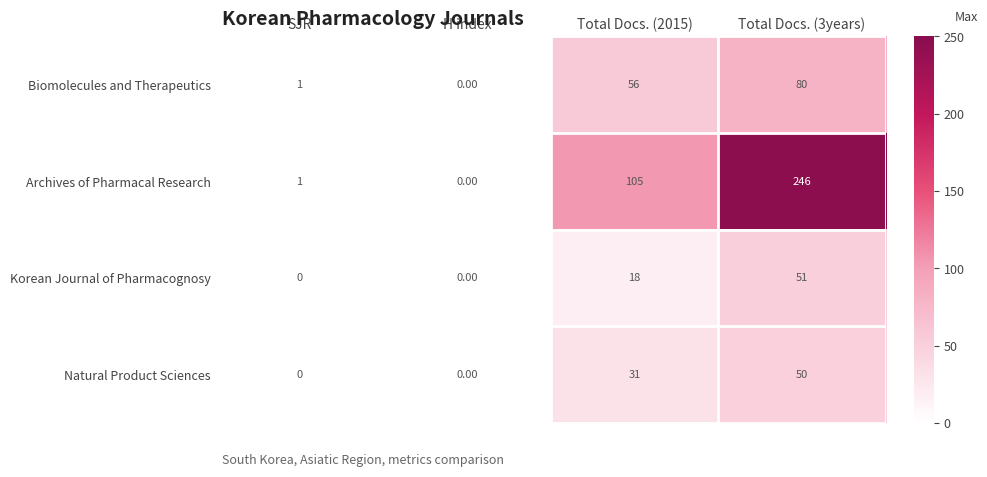

Rank the series by their maximum value, from lowest to highest.

Natural Product Sciences, Korean Journal of Pharmacognosy, Biomolecules and Therapeutics, Archives of Pharmacal Research